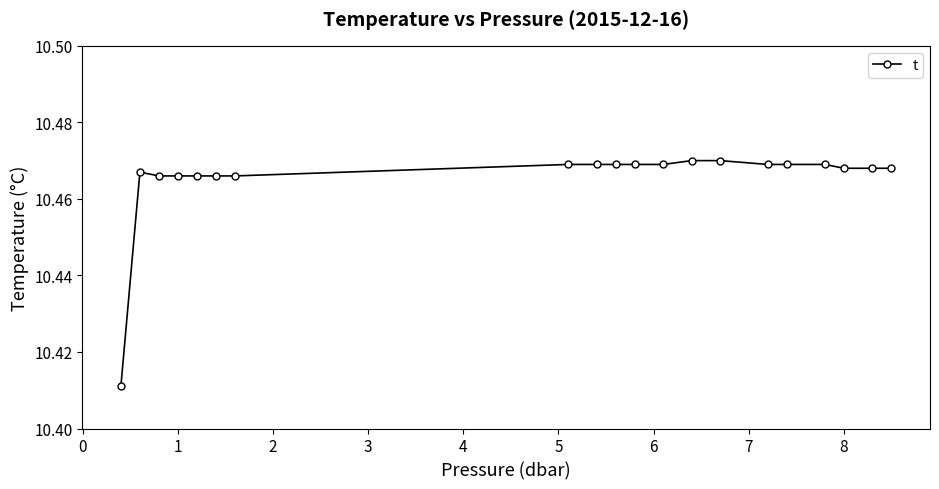

How many values are between 10 and 11?

20